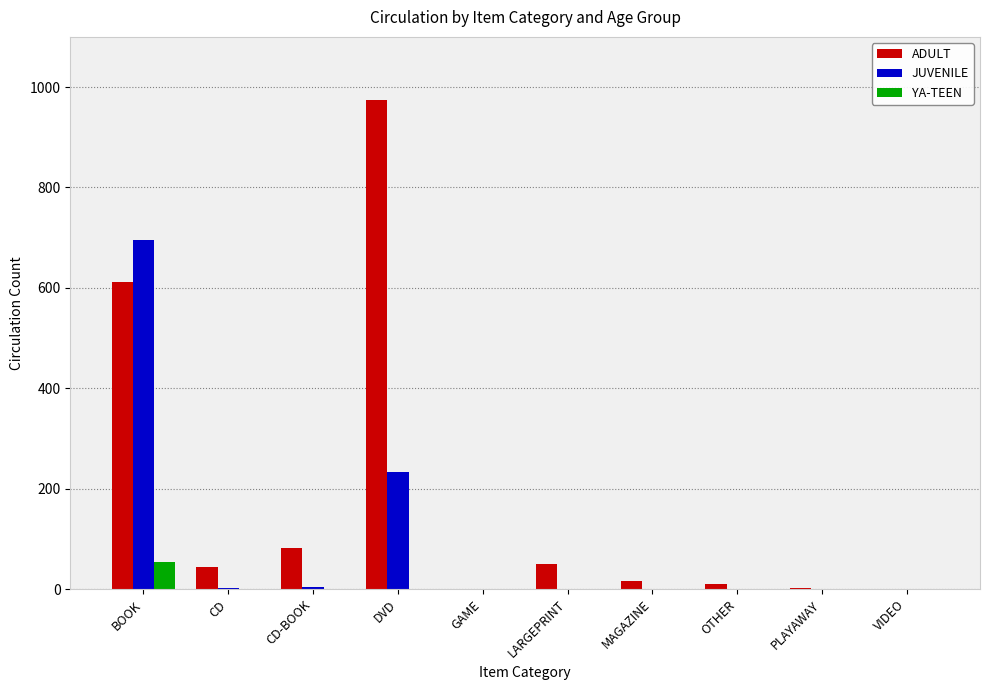

What is the total value across all series at VIDEO?

1